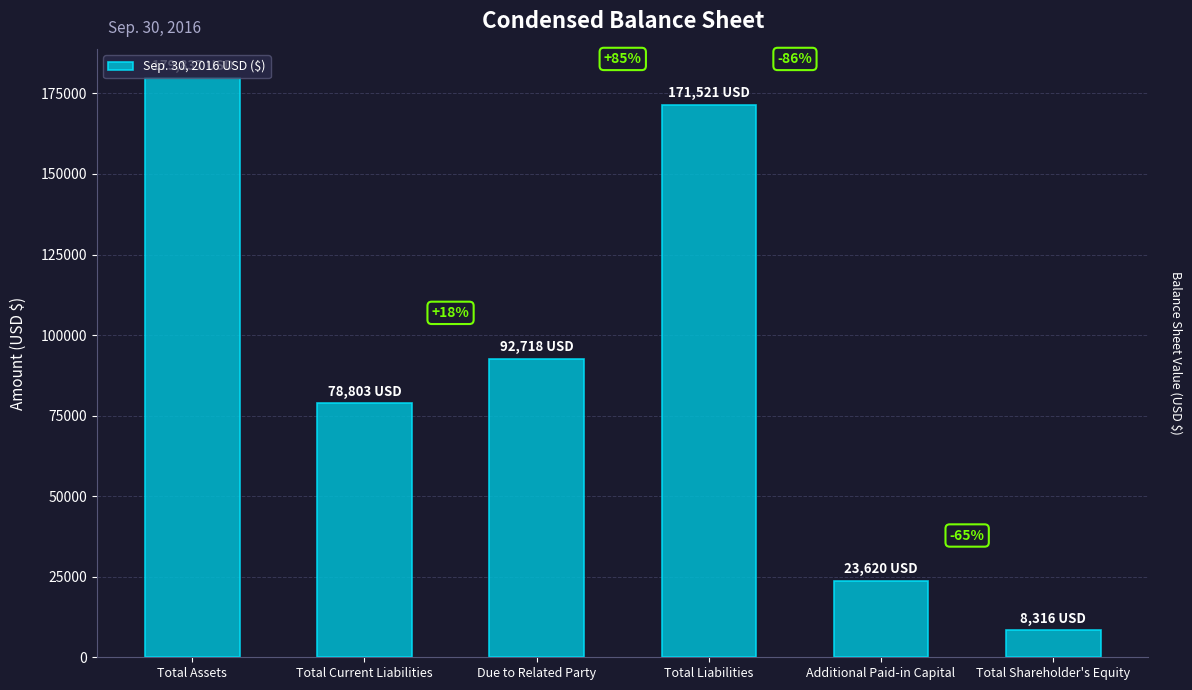

Are the bars horizontal?

No